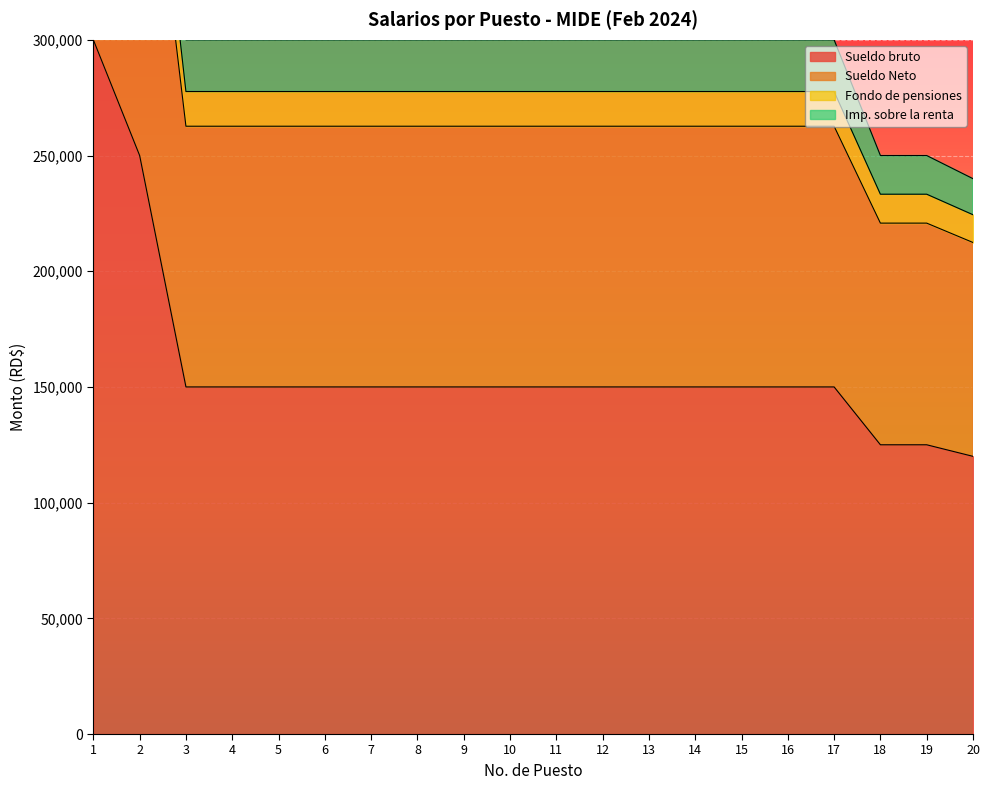

List the labels in order of Imp. sobre la renta value, largest first.

1, 2, 3, 4, 5, 6, 7, 8, 9, 10, 11, 12, 13, 14, 15, 16, 17, 18, 19, 20